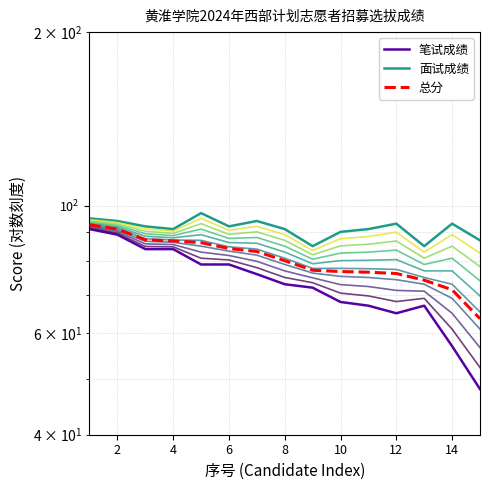

What value does the 总分 series have at 7?

83.2